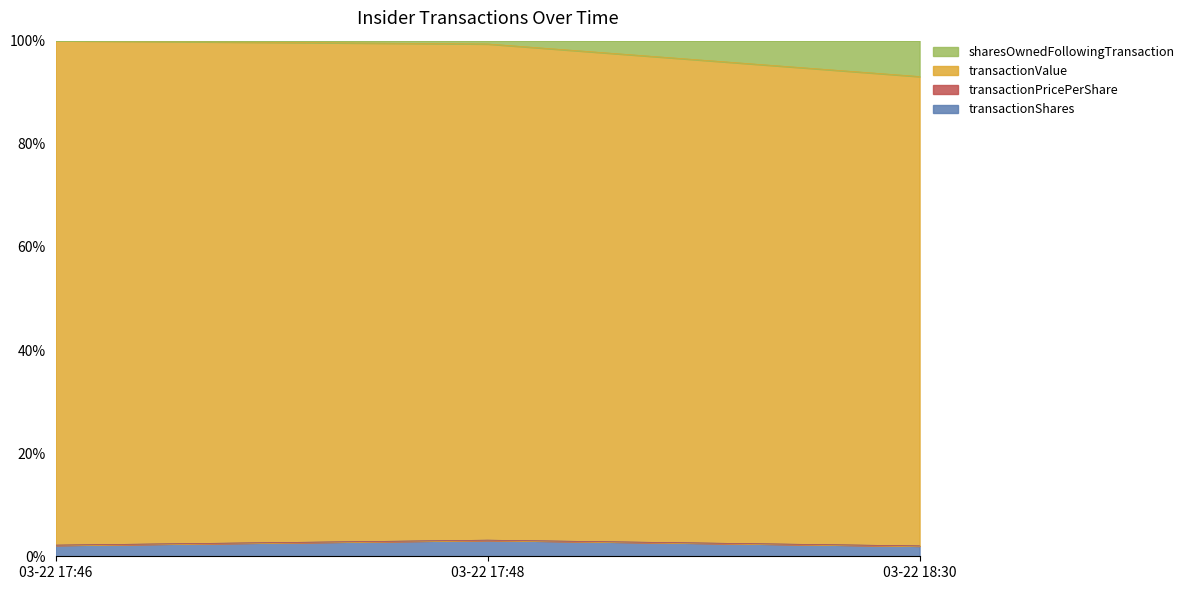

What is the lowest value of the transactionShares series?

2.0